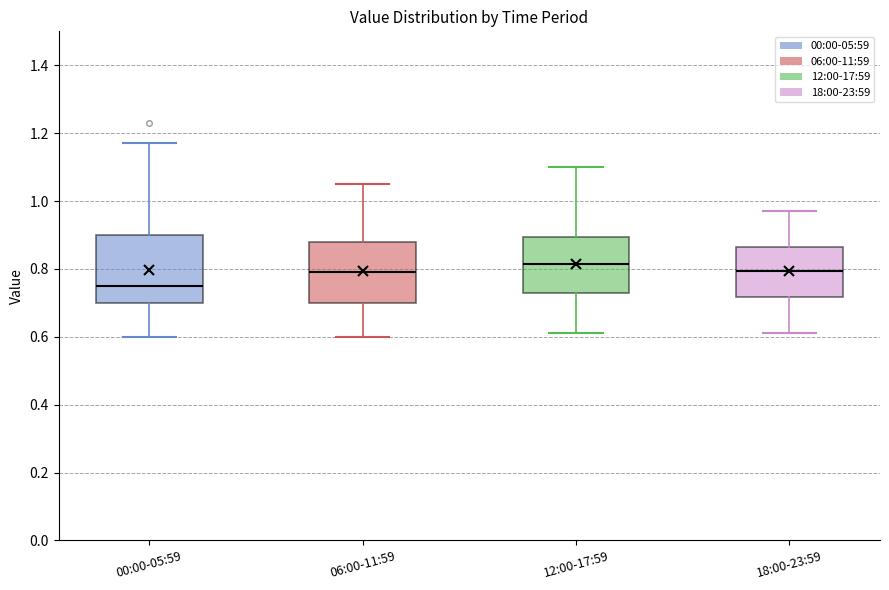

Reading left to right, read every box against the y-axis: the position of its median line, the range the box covers, and the ends of its whiskers. The values are not printed on the chart, so give them approximately, as read against the axis.

00:00-05:59: median 0.76, box 0.70 to 0.90, whiskers 0.60 to 1.18
06:00-11:59: median 0.80, box 0.70 to 0.88, whiskers 0.60 to 1.06
12:00-17:59: median 0.82, box 0.72 to 0.90, whiskers 0.62 to 1.10
18:00-23:59: median 0.80, box 0.72 to 0.86, whiskers 0.62 to 0.98